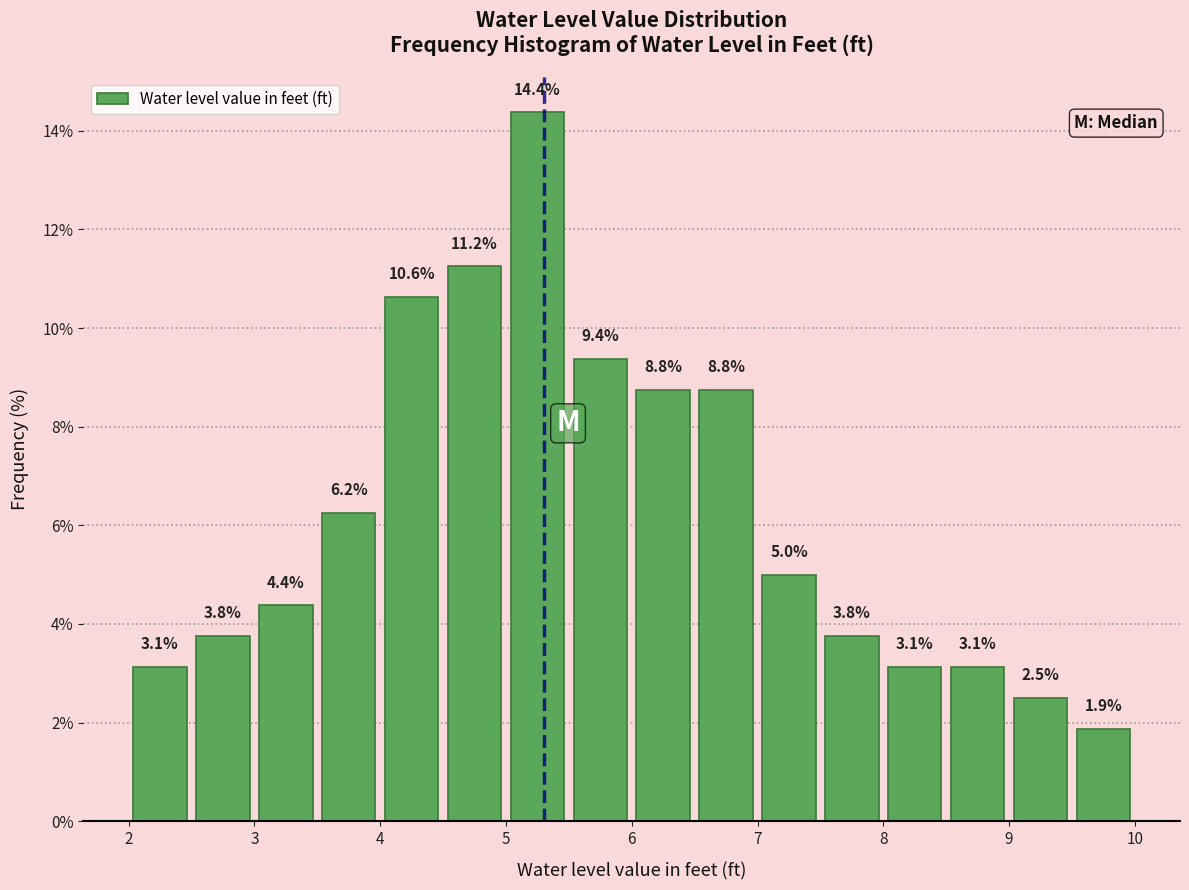

Reading left to right, transcribe this chart: for each bar, give the range it covers on the x-axis and its height.

2.0 to 2.5: 3.1
2.5 to 3.0: 3.8
3.0 to 3.5: 4.4
3.5 to 4.0: 6.2
4.0 to 4.5: 10.6
4.5 to 5.0: 11.2
5.0 to 5.5: 14.4
5.5 to 6.0: 9.4
6.0 to 6.5: 8.8
6.5 to 7.0: 8.8
7.0 to 7.5: 5.0
7.5 to 8.0: 3.8
8.0 to 8.5: 3.1
8.5 to 9.0: 3.1
9.0 to 9.5: 2.5
9.5 to 10.0: 1.9